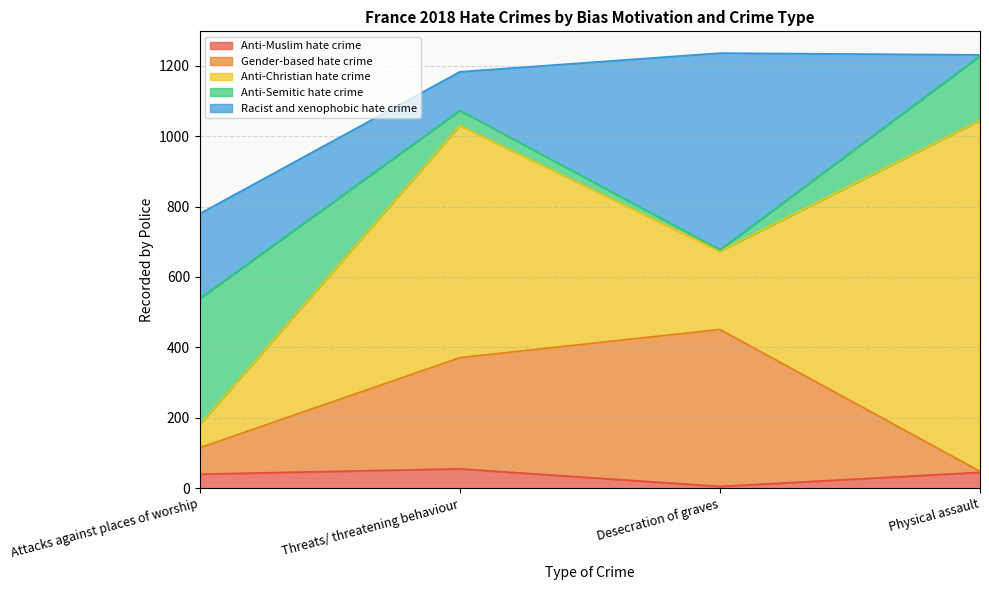

What is the total value across all series at Threats/ threatening behaviour?

1183